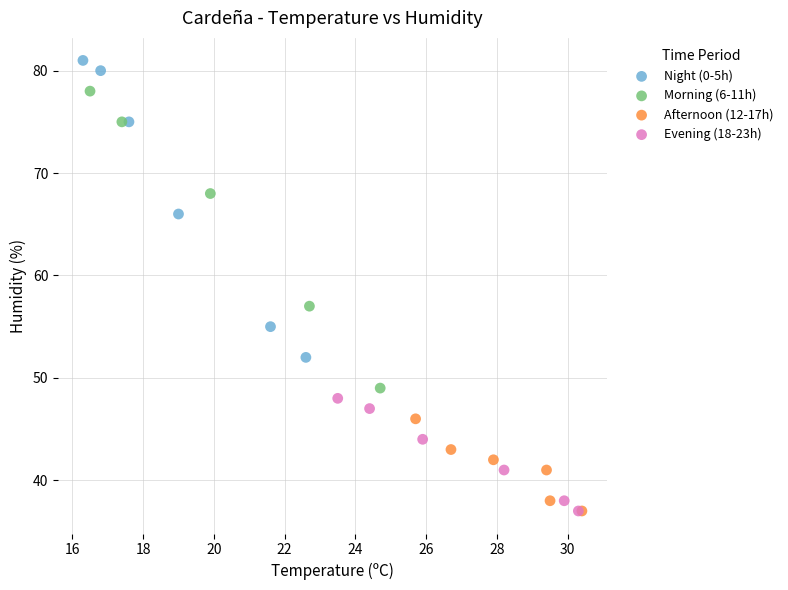

Which series contains the highest Y value?

Night (0-5h)